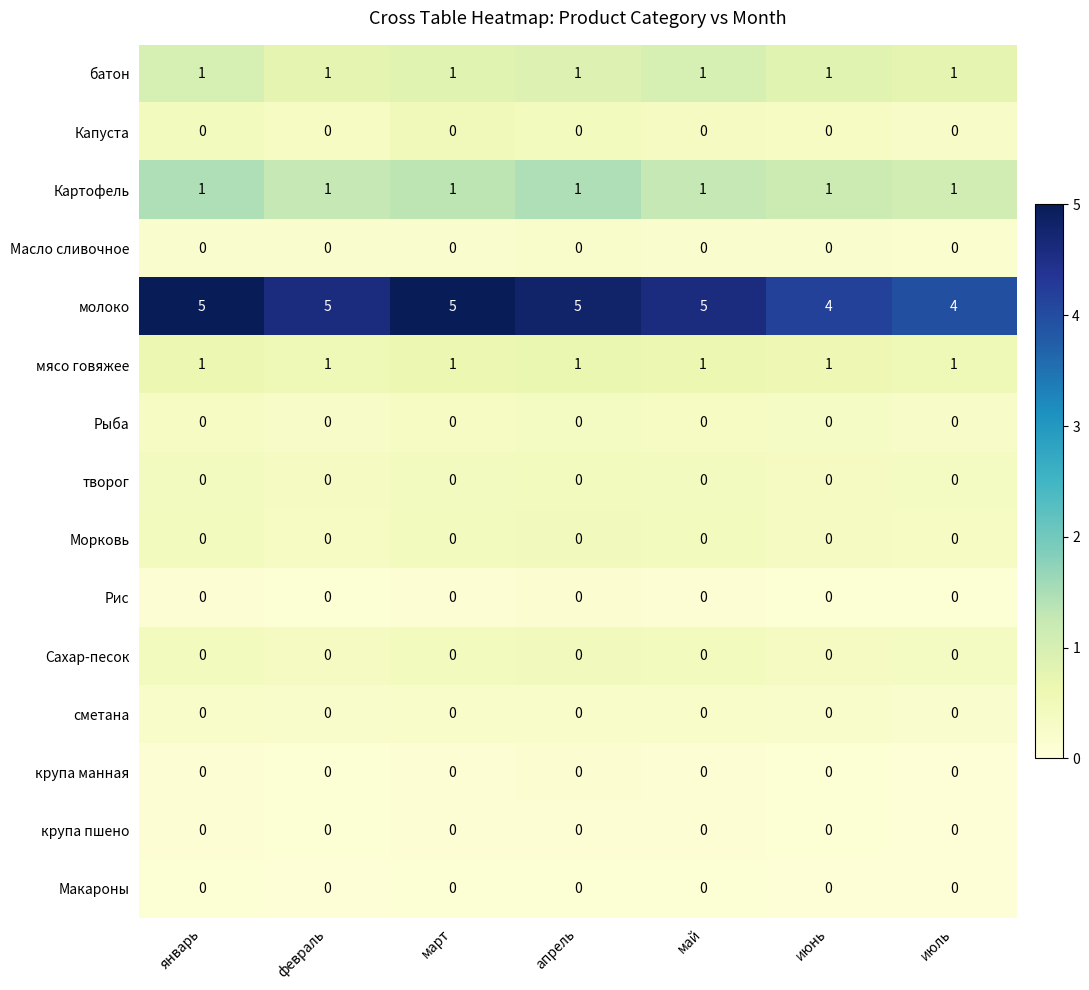

Which series has the largest range (max minus min)?

молоко